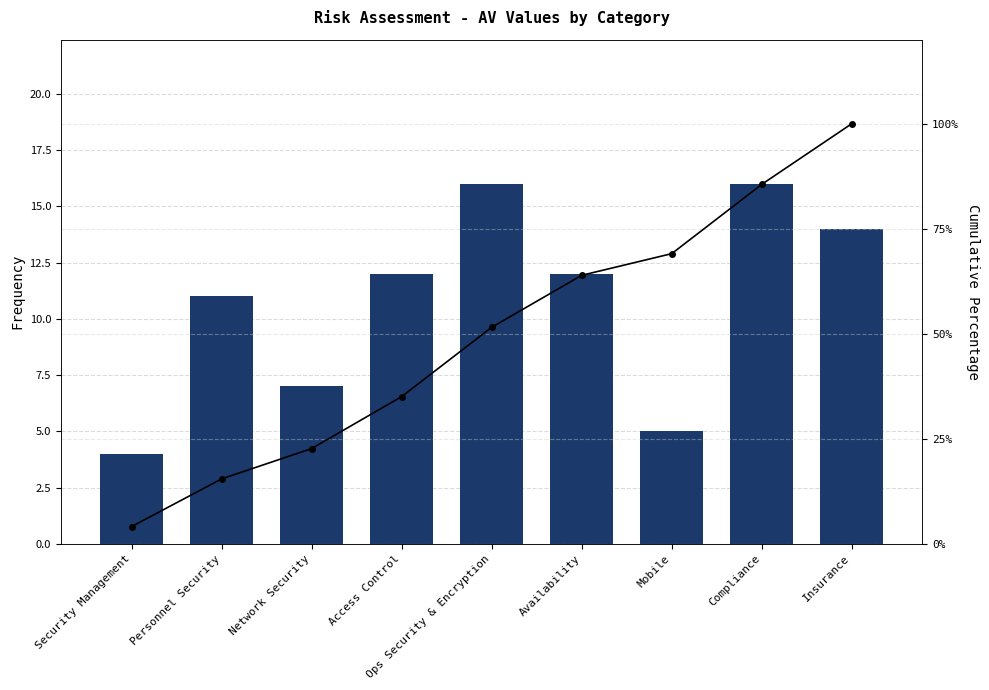

At which category is the sum across all series the highest?

Insurance